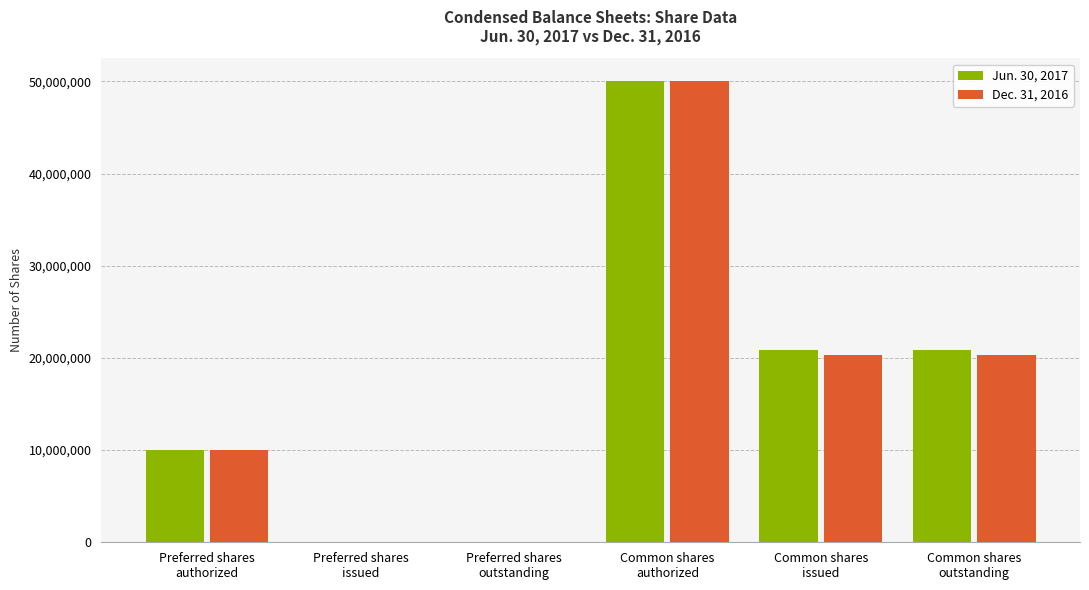

What is the total value across all series at Preferred shares
authorized?

20000000